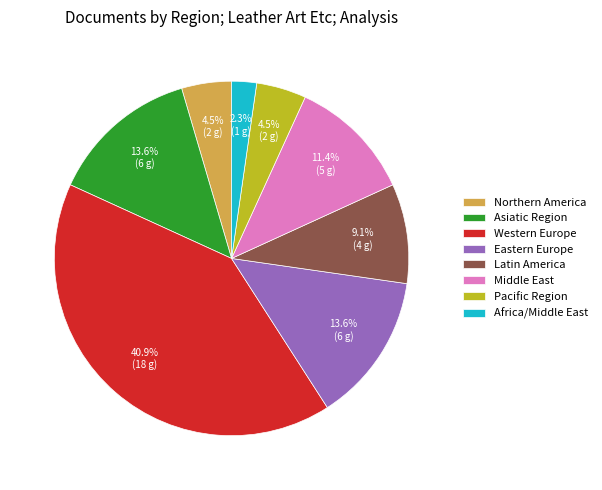

To the nearest percent, what percentage of the pie is Eastern Europe?

14%